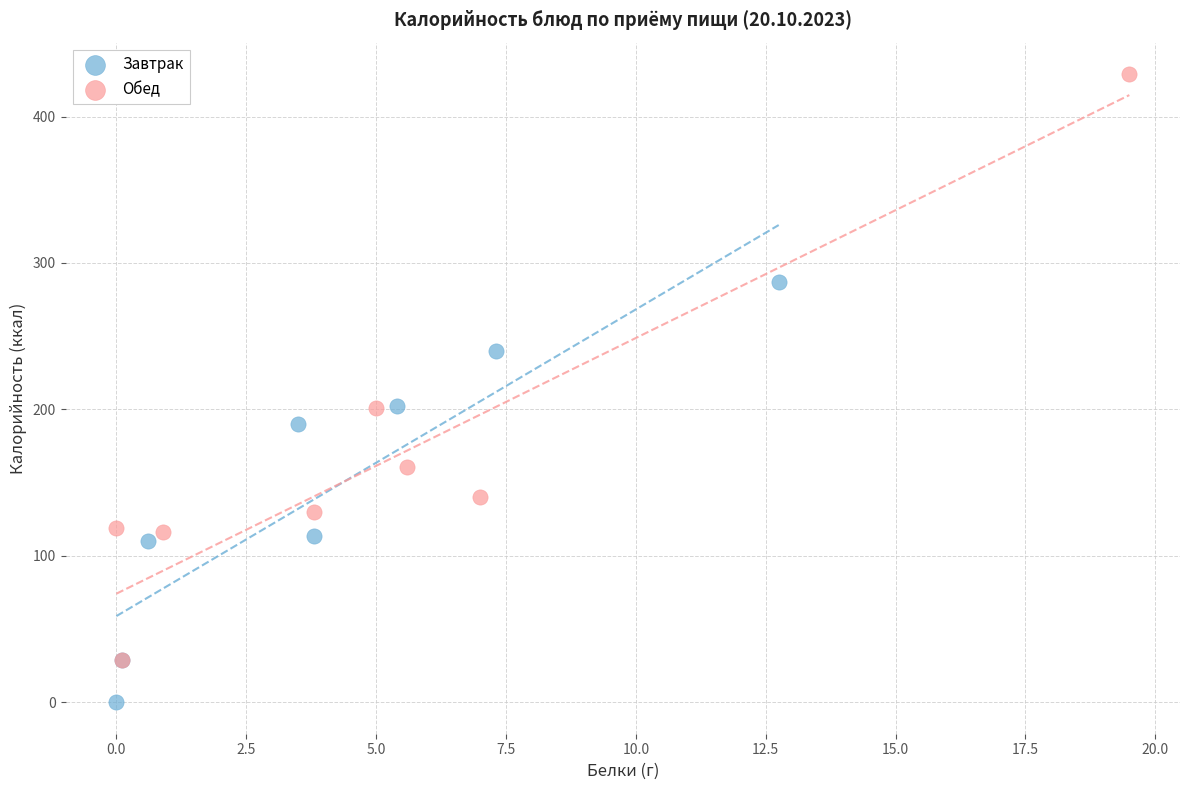

Which series has the widest spread of Y values?

Обед